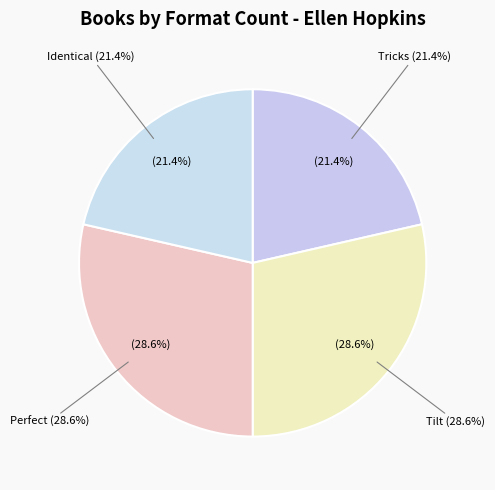

Does any single category account for the majority?

No